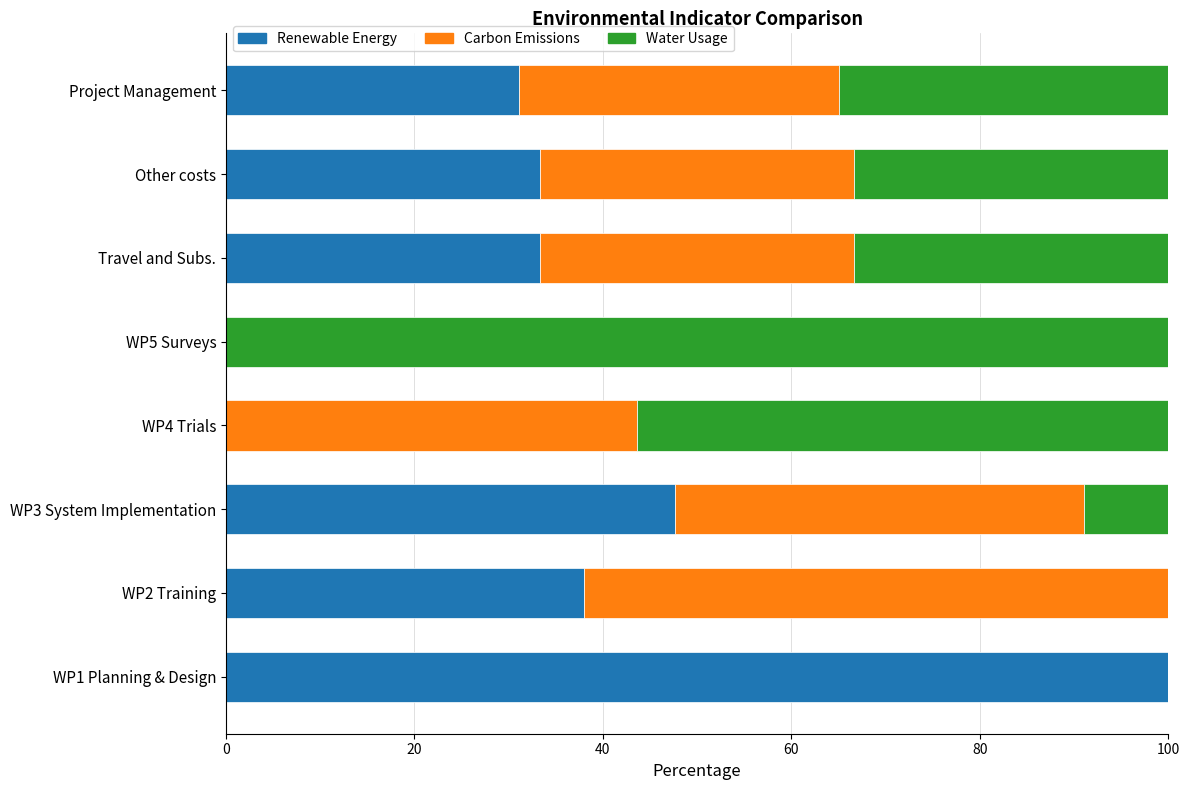

What is the total value across all series at WP1 Planning & Design?

100.0